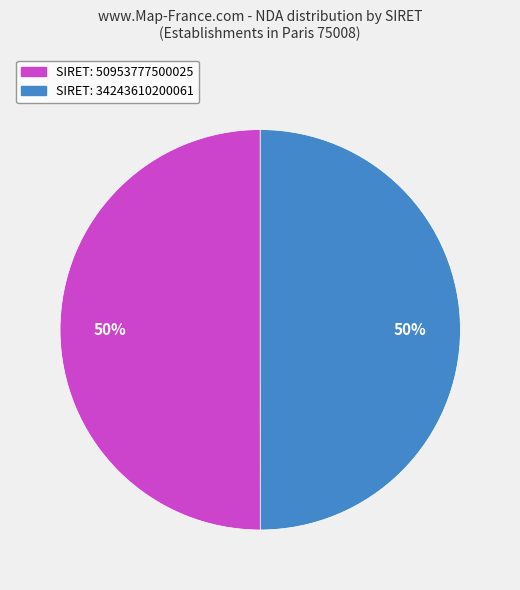

What is the ratio of the value at SIRET: 34243610200061 to the value at SIRET: 50953777500025?

1.0